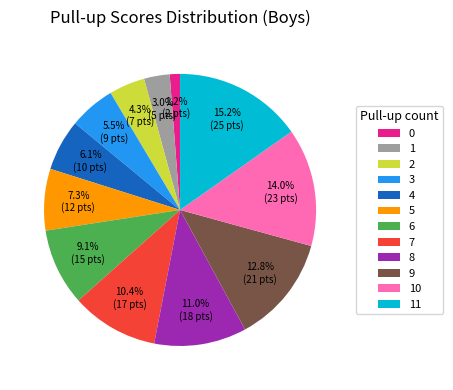

Is the sum of 2 and 4 greater than half?

No